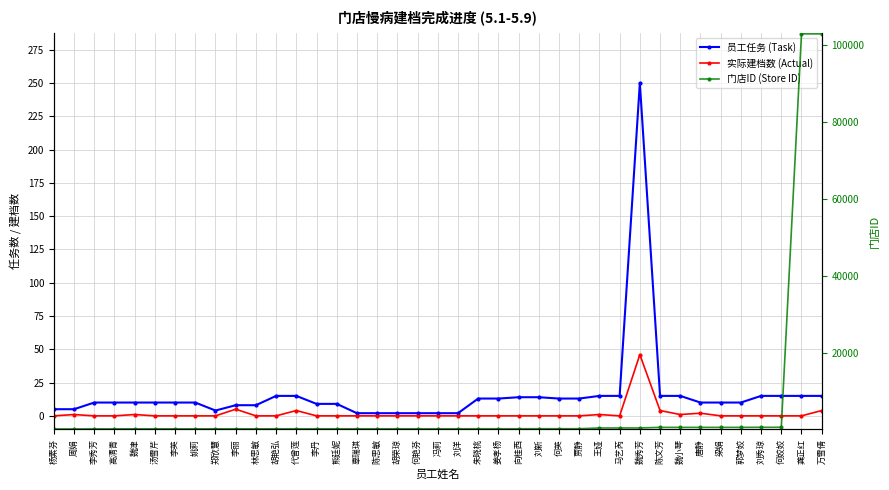

True or false: 实际建档数 (Actual) and 员工任务 (Task) cross at least once.

False